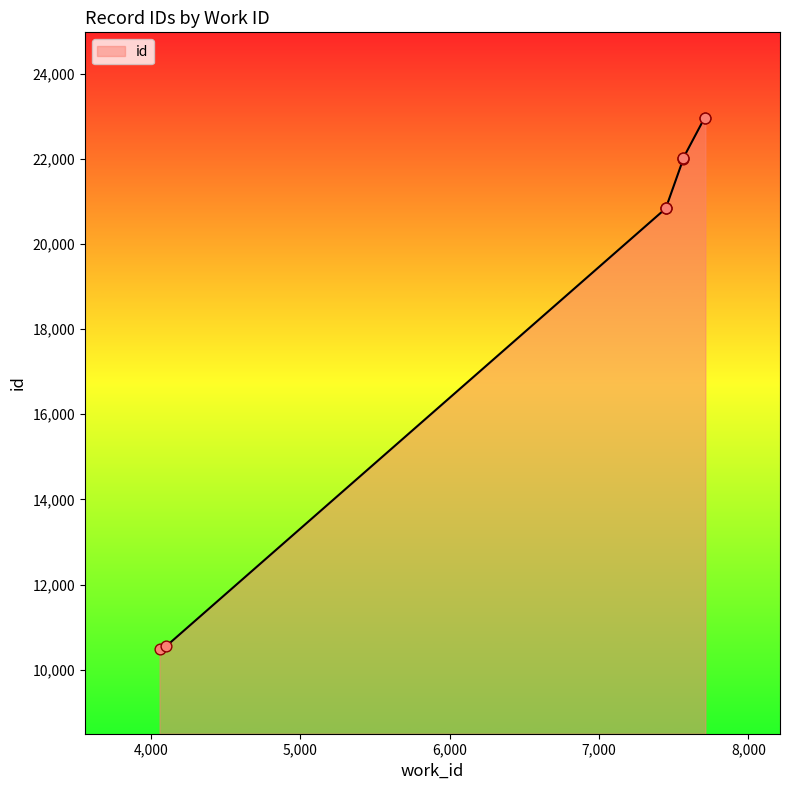

What is the change in value from 4056 to 7447?

+10338